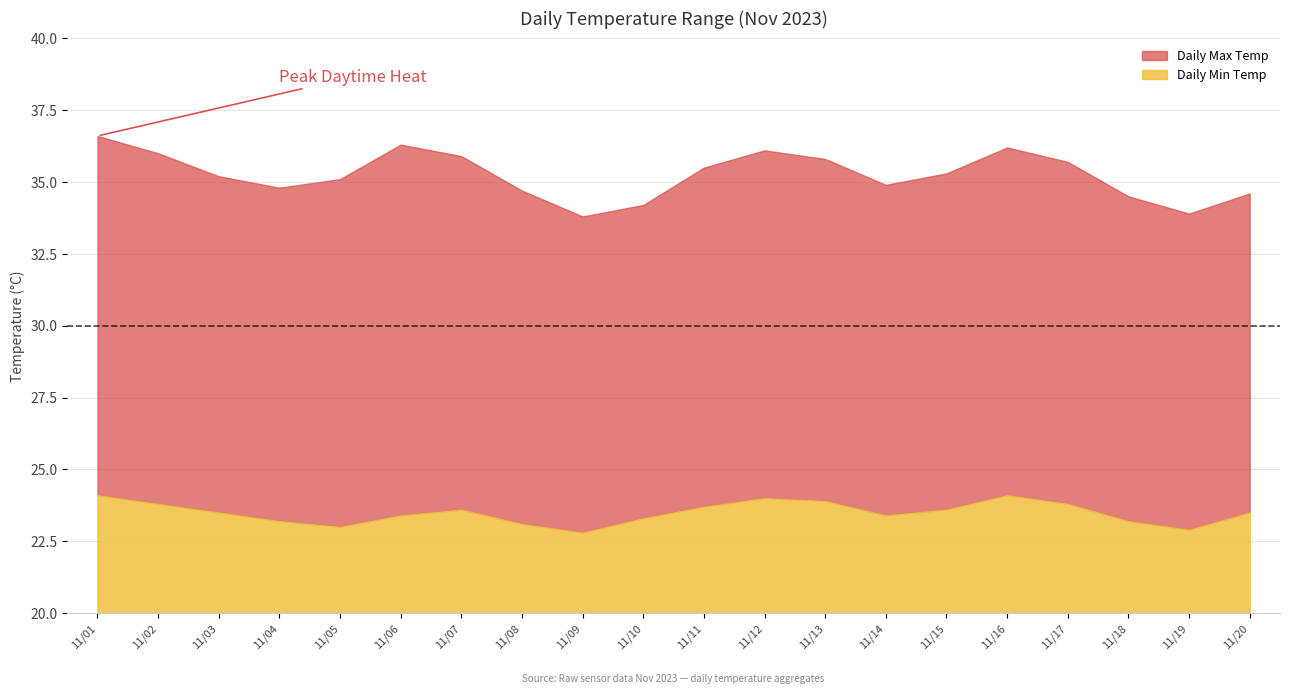

At which category does Daily Max Temp reach its first local valley?

2023-11-04